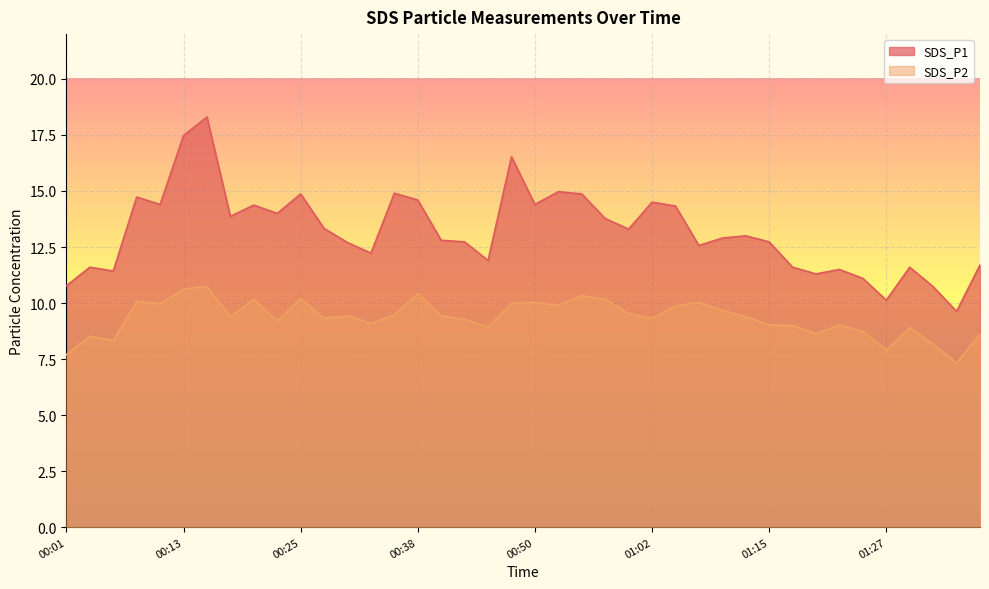

What are all the series names shown in the legend?

SDS_P1, SDS_P2